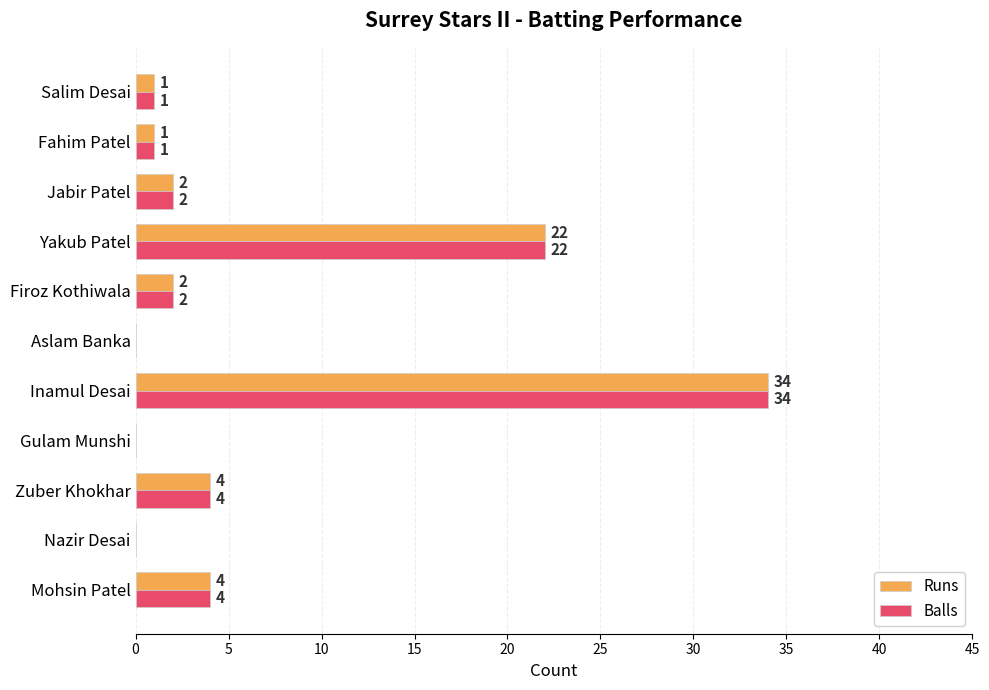

The Balls series shows 23 at Nazir Desai. True or false?

False